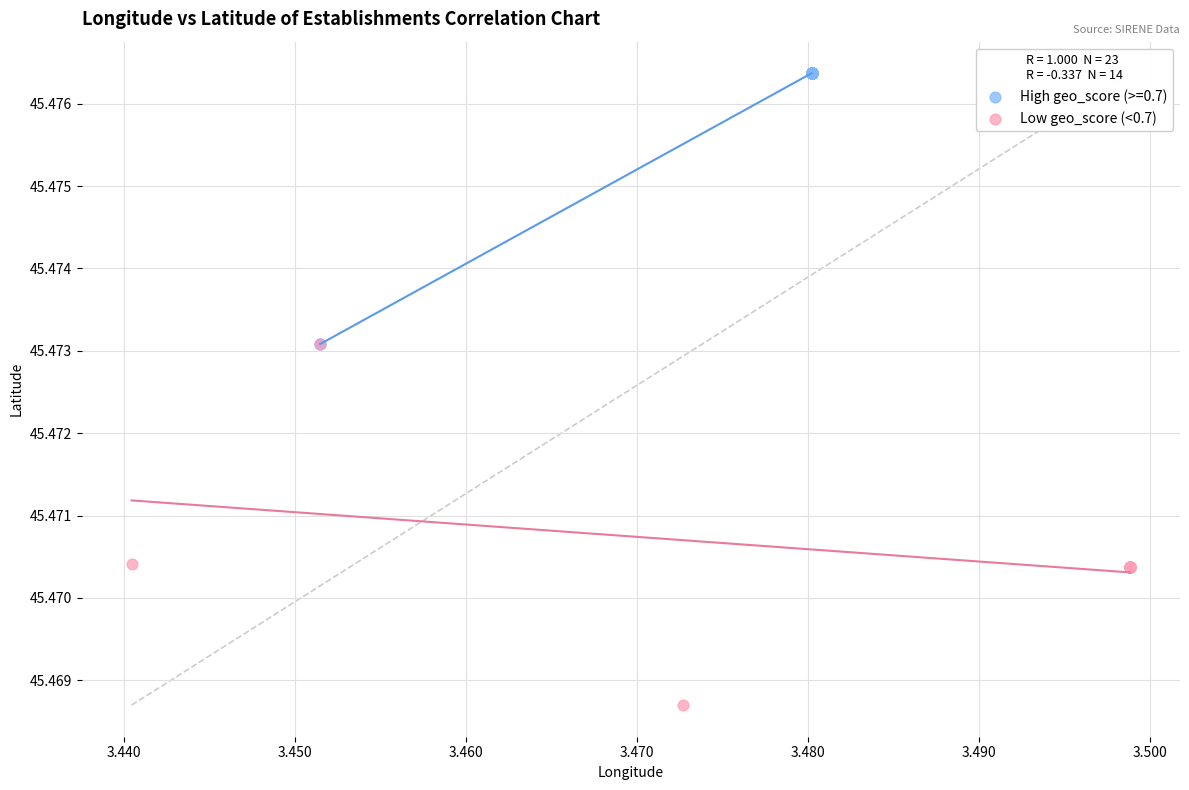

Which series contains the highest Y value?

High geo_score (>=0.7)